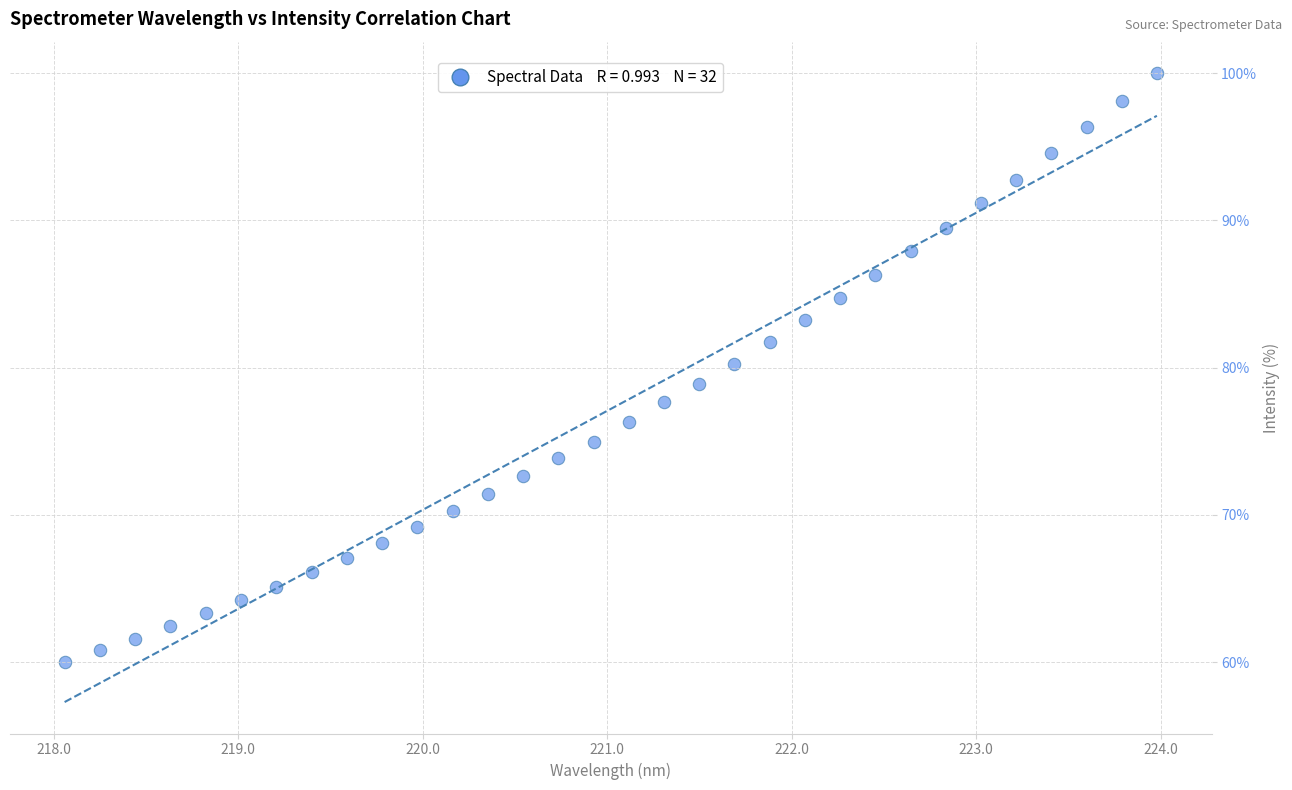

What is the range of X values (max minus min)?

5.9